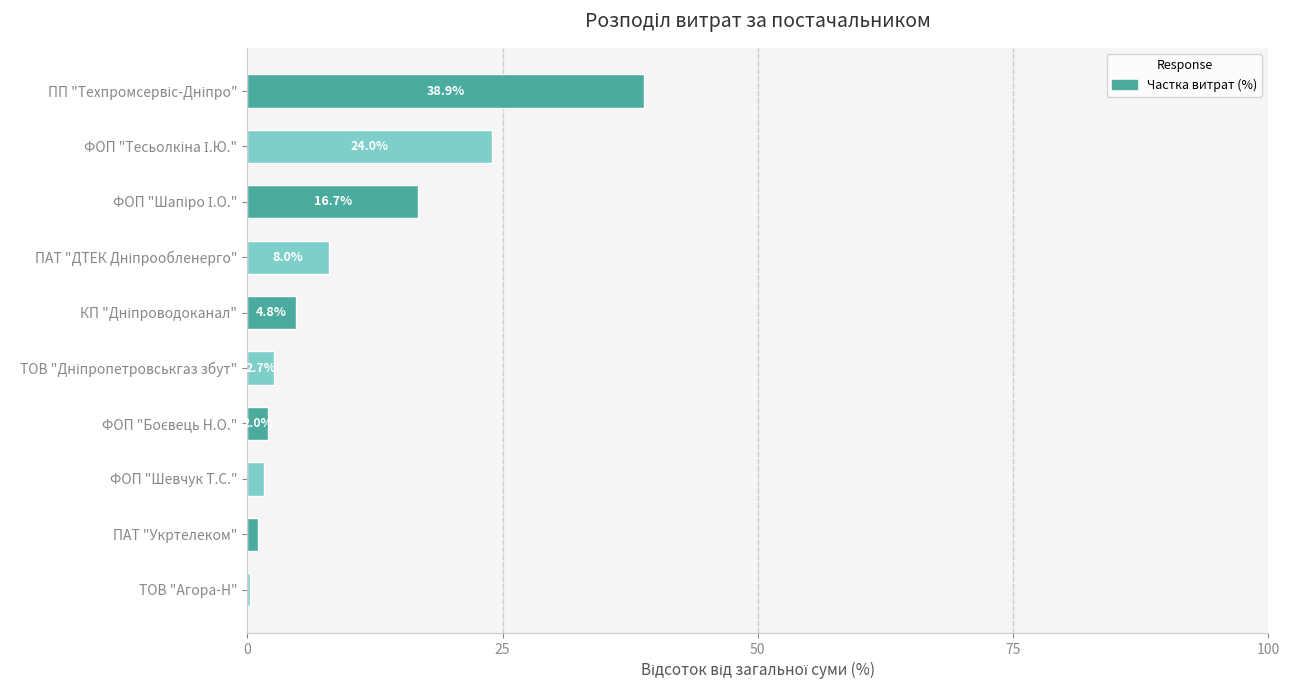

How many data points are above 4?

5